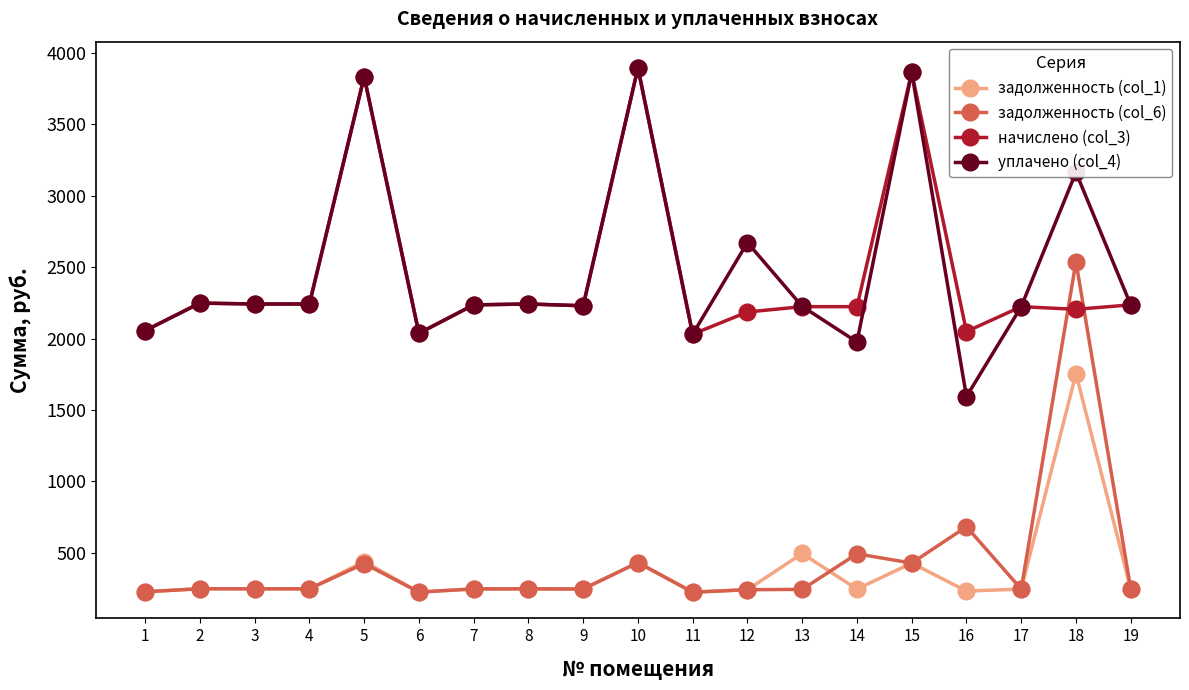

What is the spread (max minus min) of values at 10?

3461.0